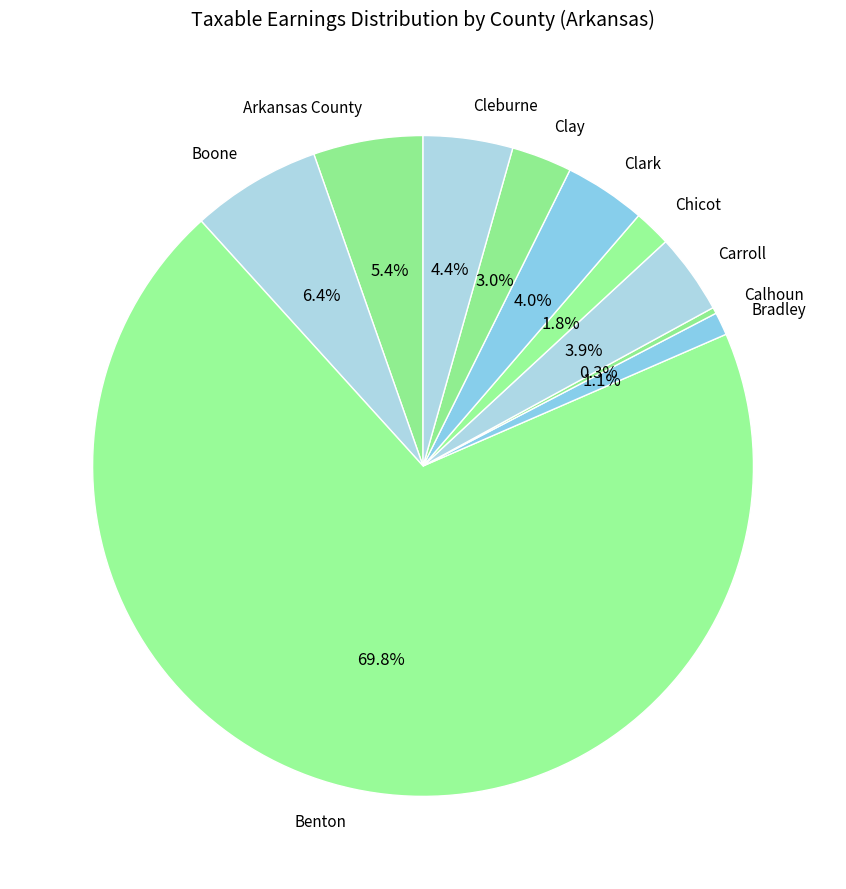

What percentage do Bradley and Clark together represent?

5.1%